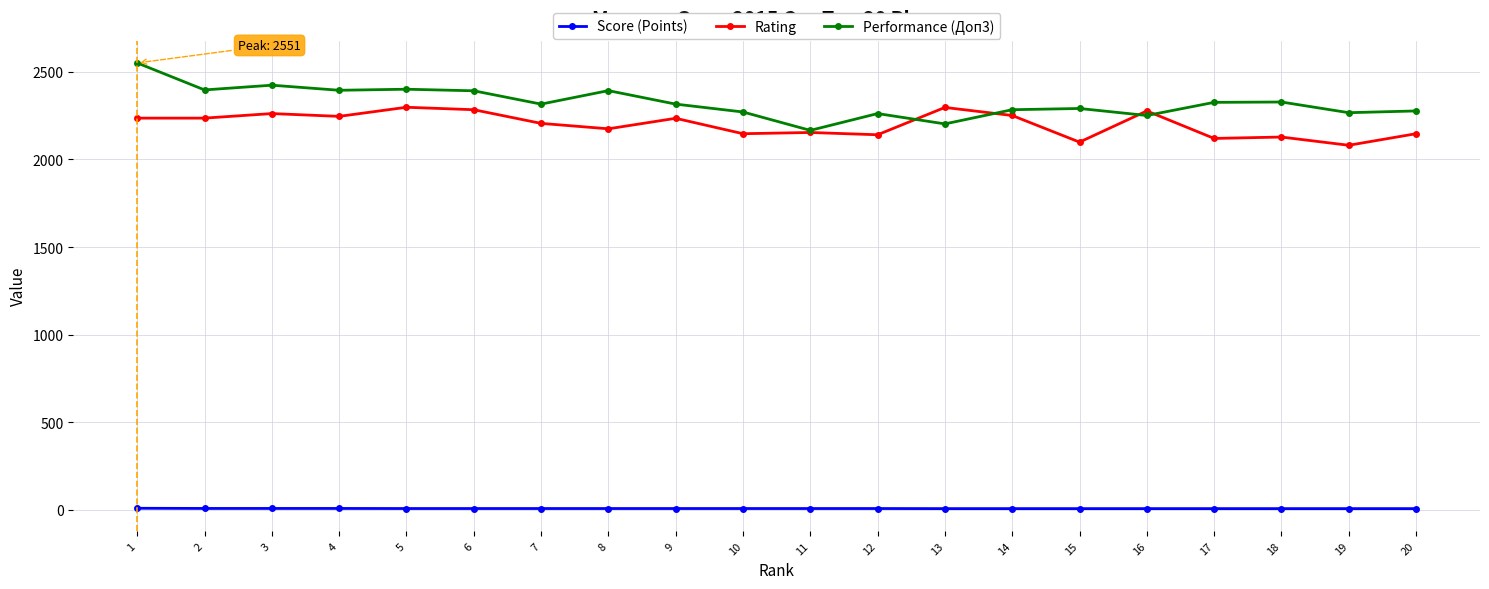

What are all the series names shown in the legend?

Score (Points), Rating, Performance (Доп3)